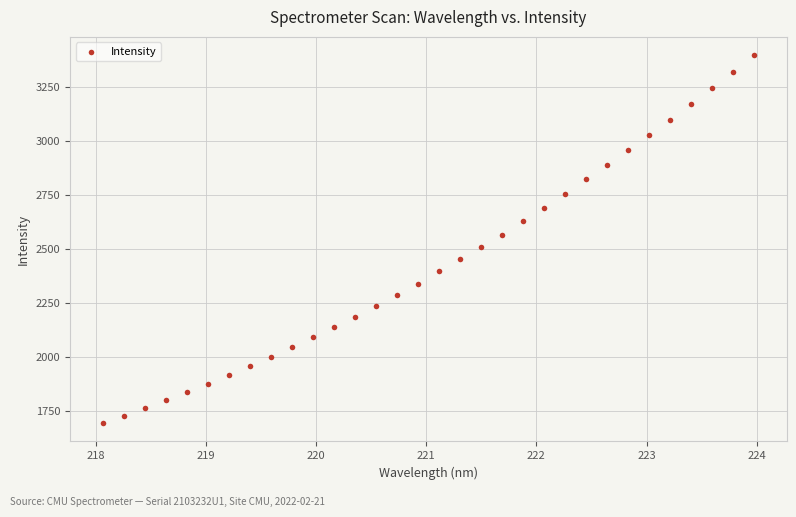

What is the range of Y values (max minus min)?

1703.6